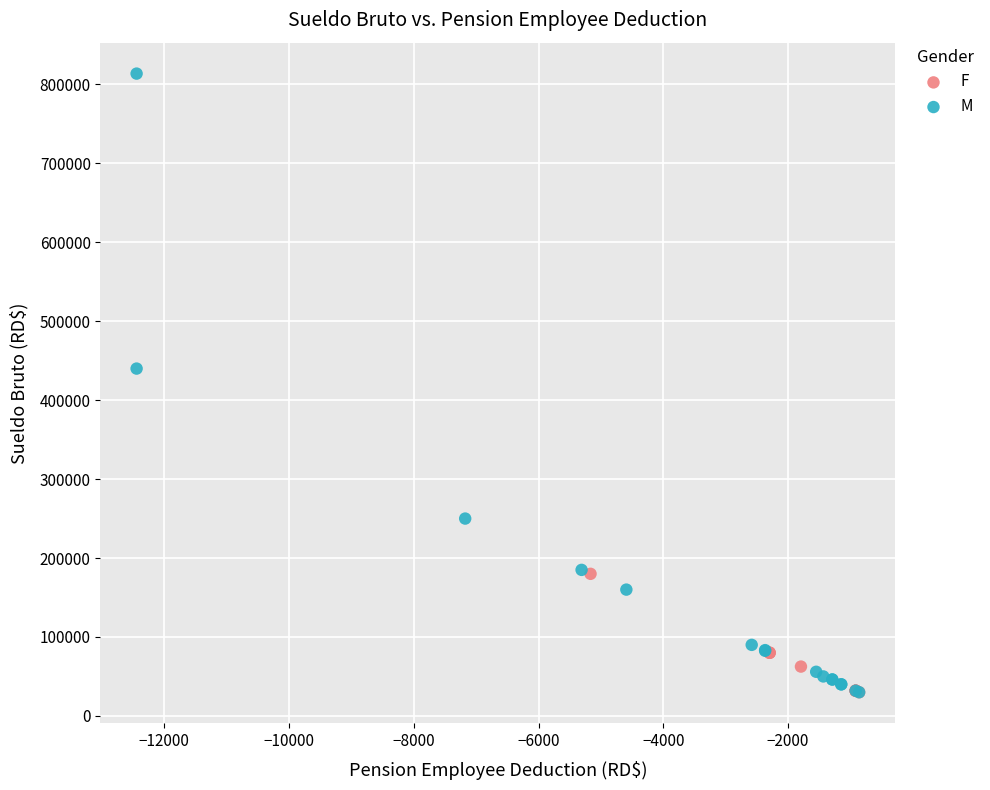

Which series reaches the maximum Y coordinate?

M